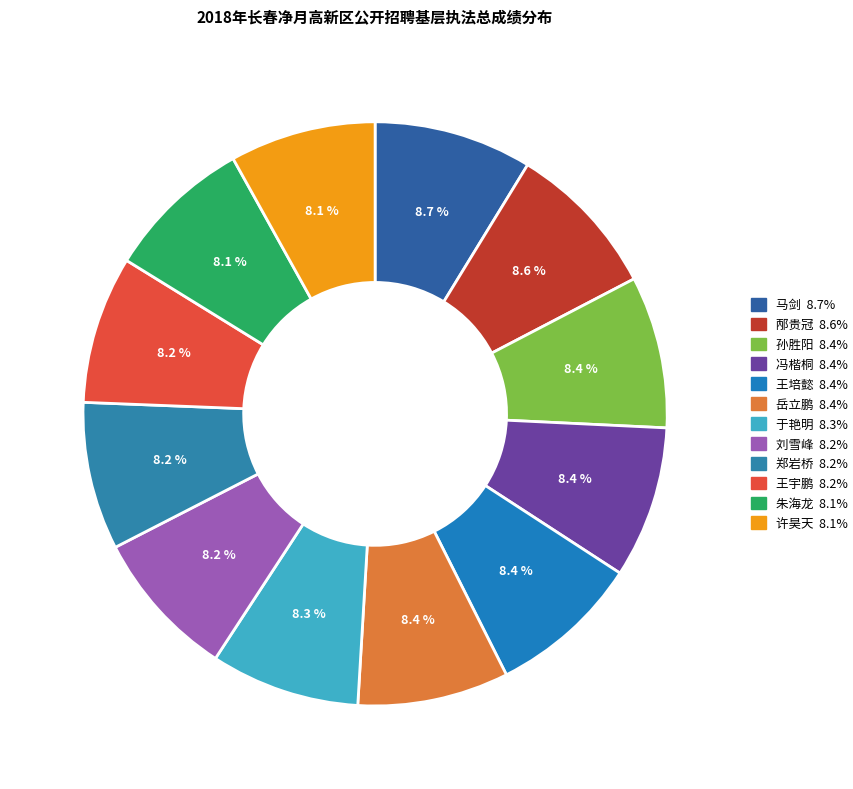

Which category has the smallest portion of the pie?

许昊天